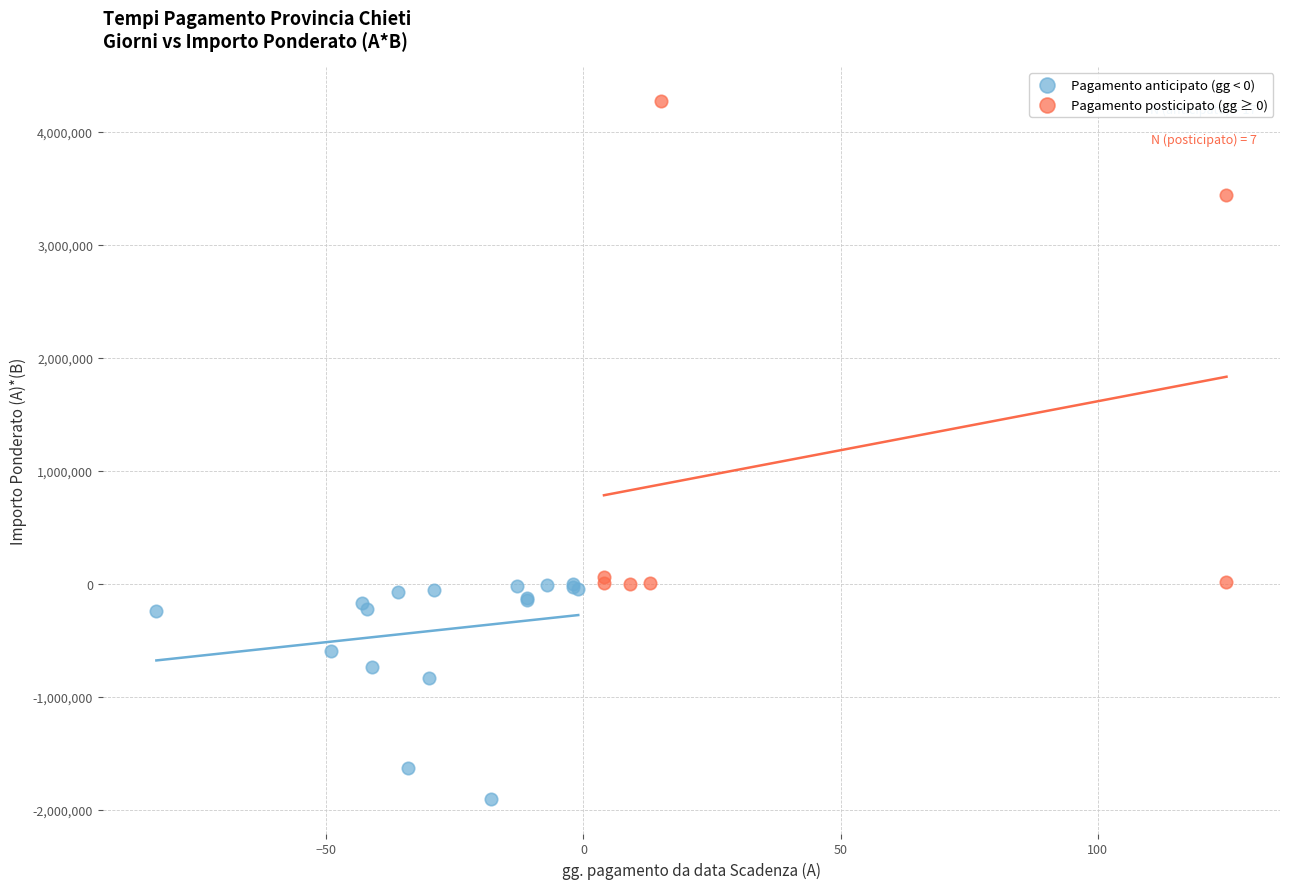

Which series has the widest spread of Y values?

Pagamento posticipato (gg ≥ 0)